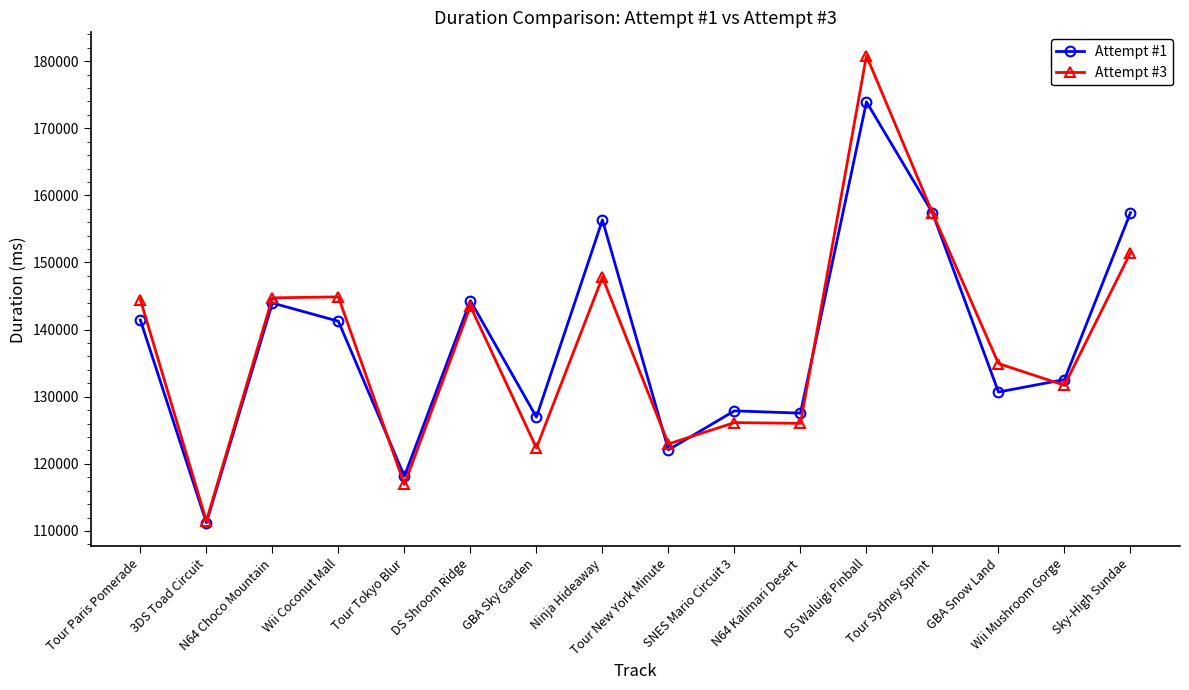

True or false: Attempt #1 has a value of 161326 at Tour Tokyo Blur.

False